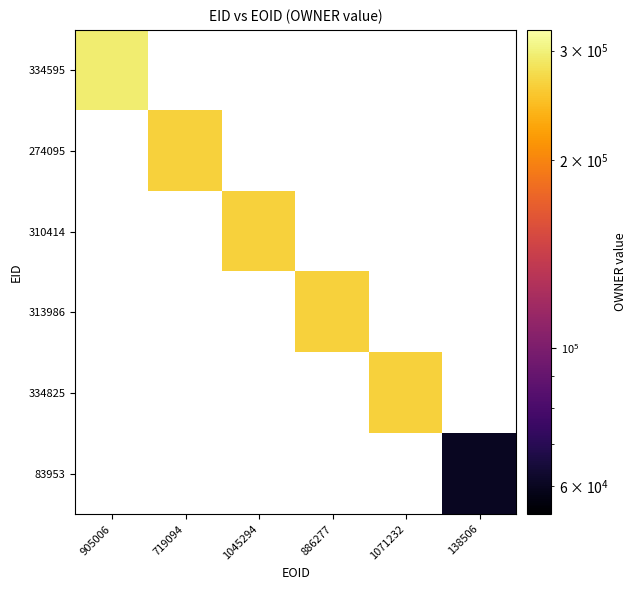

How many values in 274095 are above zero?

1